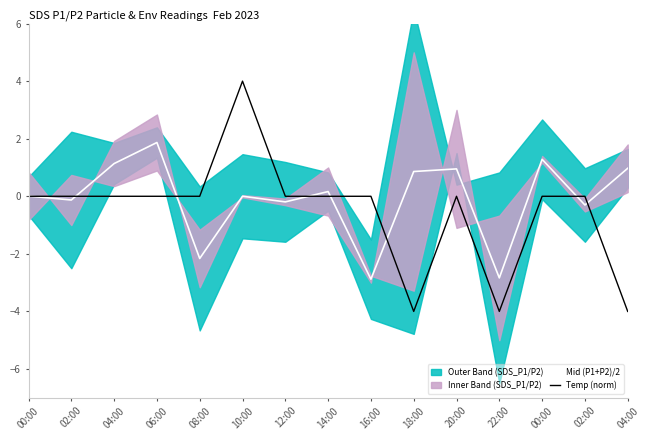

What is the difference between the second highest and second lowest values in the Mid (P1+P2)/2 series?

4.1